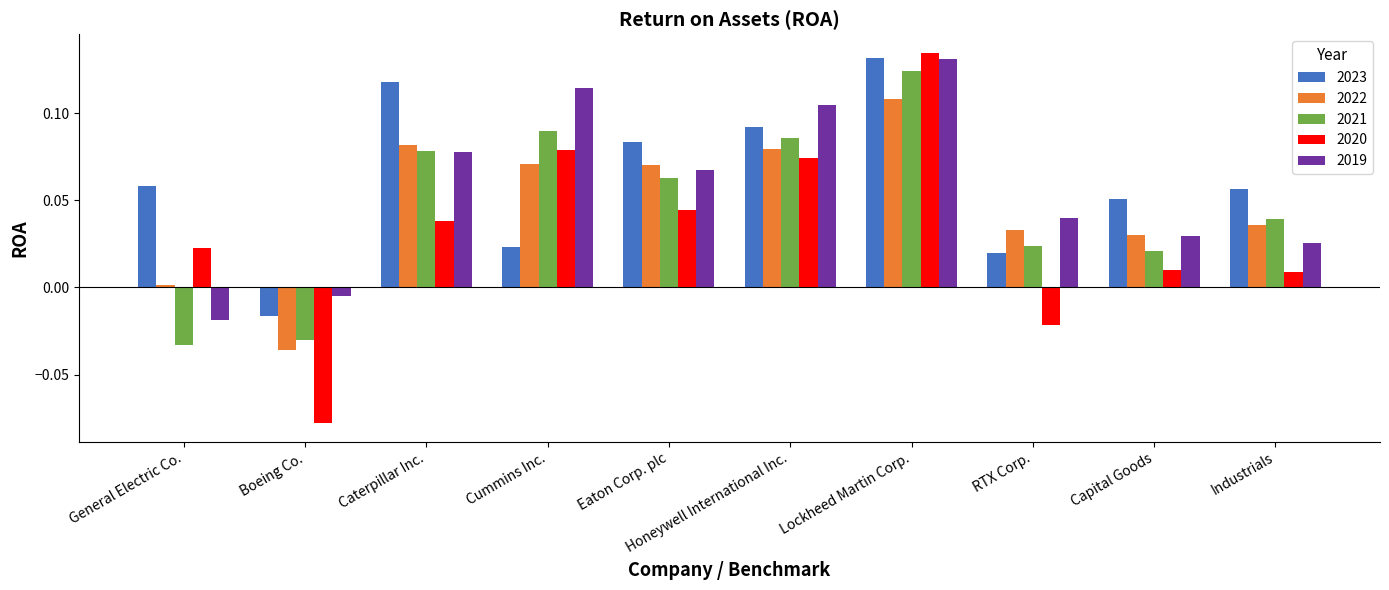

At which label does 2019 first exceed 0?

Caterpillar Inc.